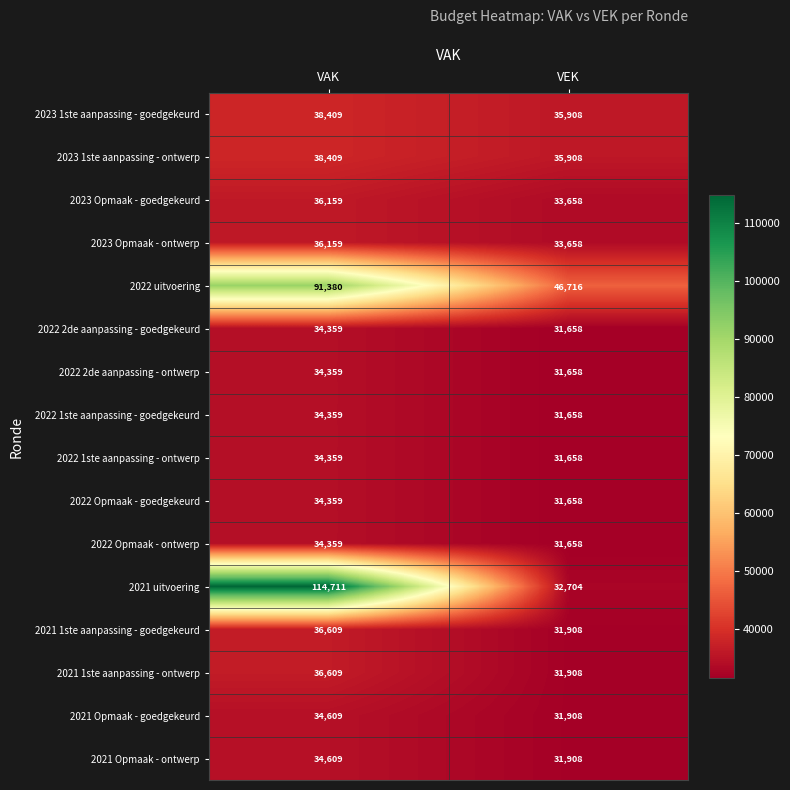

What is the difference between the 2021 uitvoering values at VAK and VEK?

82007